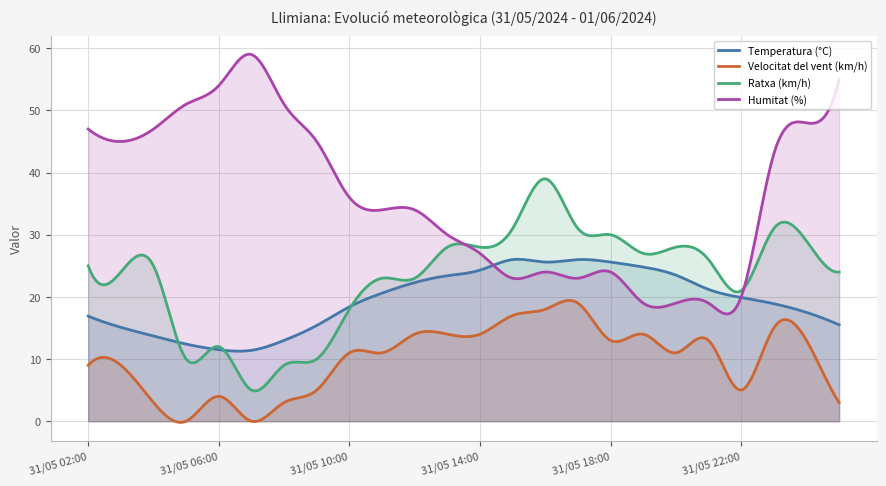

What is the difference between the Temperatura (°C) values at 31/05 07:00 and 31/05 13:00?

12.0